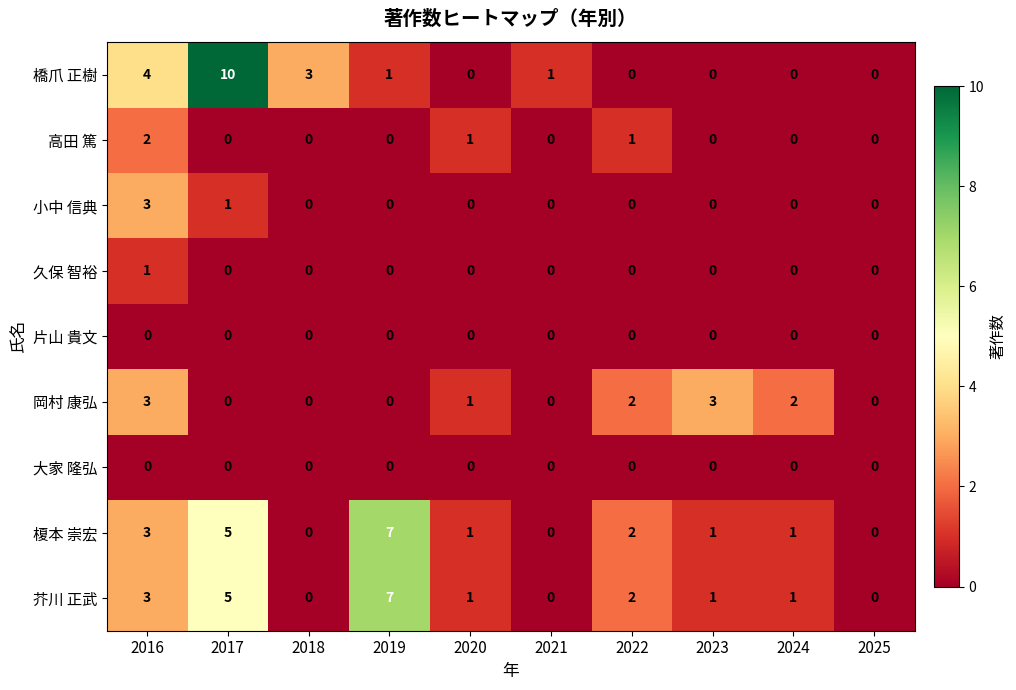

What is the maximum value shown in the chart?

10